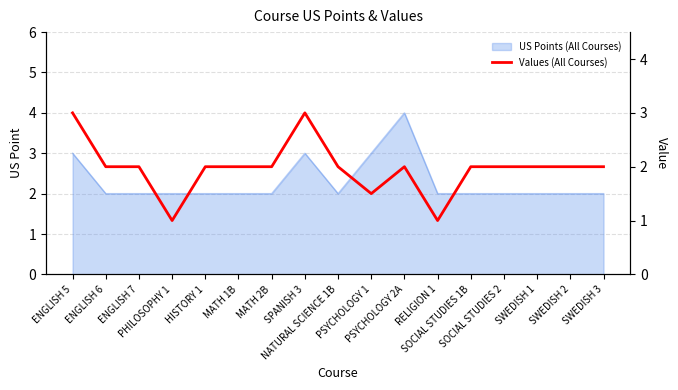

Count the values in the range 2 to 3.

14